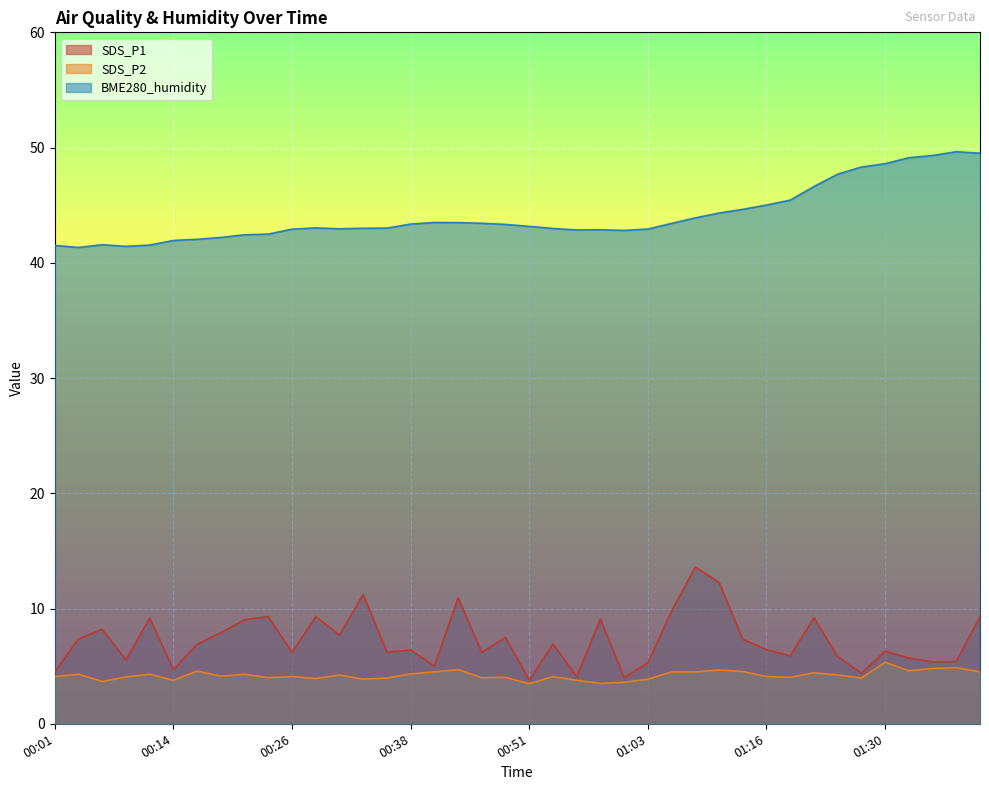

Rank the series by their maximum value, from lowest to highest.

SDS_P2, SDS_P1, BME280_humidity